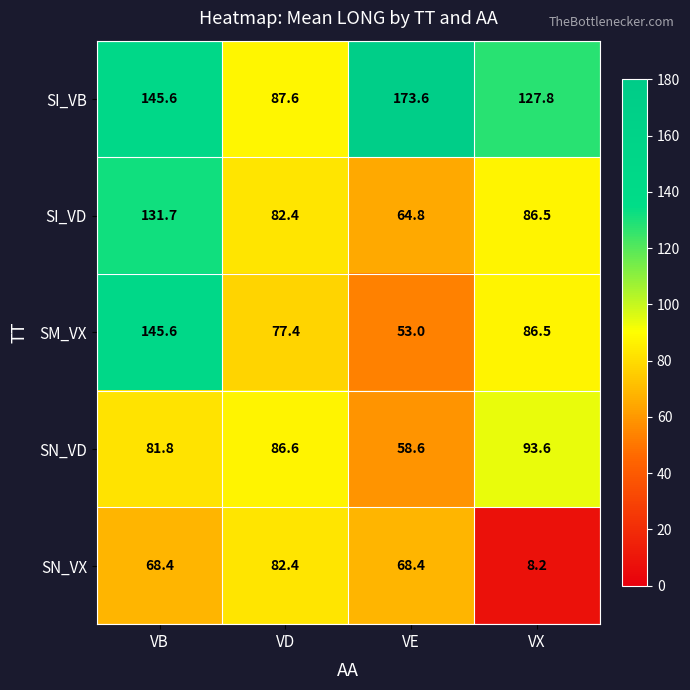

At which label is SN_VD closest to 76?

VB